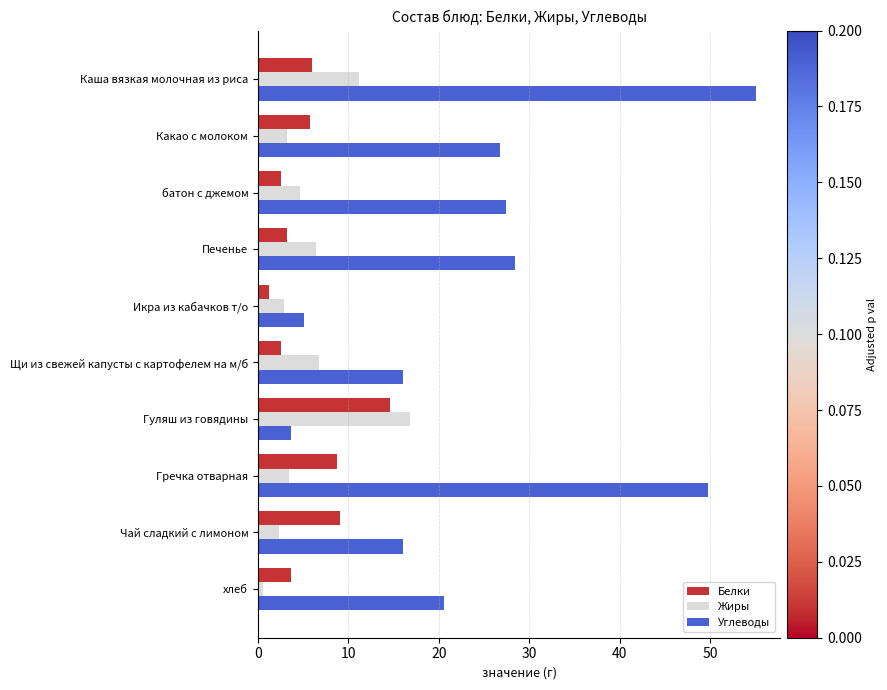

Which series changed the most between Каша вязкая молочная из риса and хлеб?

Углеводы